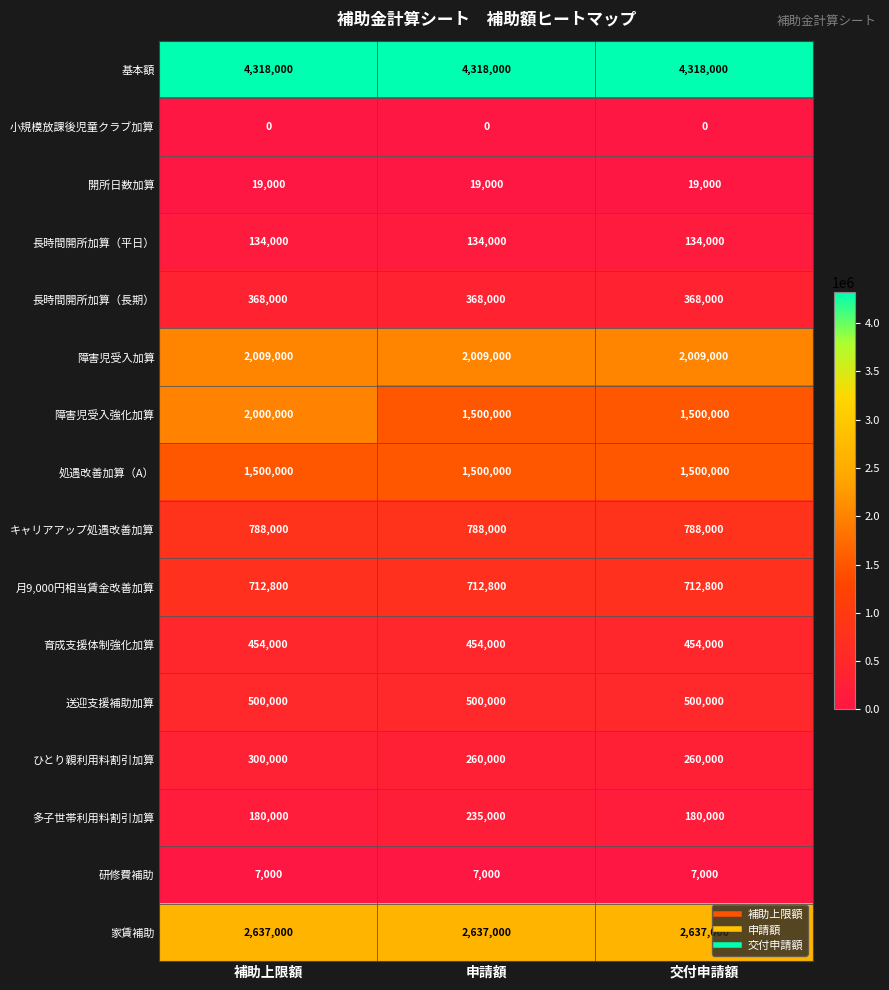

Between 申請額 and 交付申請額, which series saw the biggest shift?

多子世帯利用料割引加算